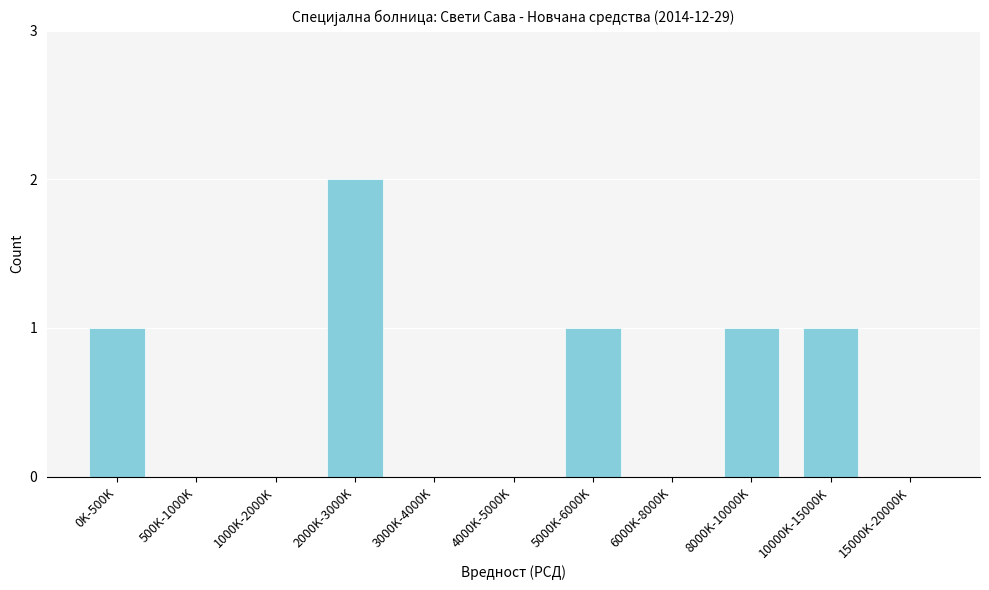

Reading right to left, extract all data points from this chart.

15000K-20000K=0	10000K-15000K=1	8000K-10000K=1	6000K-8000K=0	5000K-6000K=1	4000K-5000K=0	3000K-4000K=0	2000K-3000K=2	1000K-2000K=0	500K-1000K=0	0K-500K=1